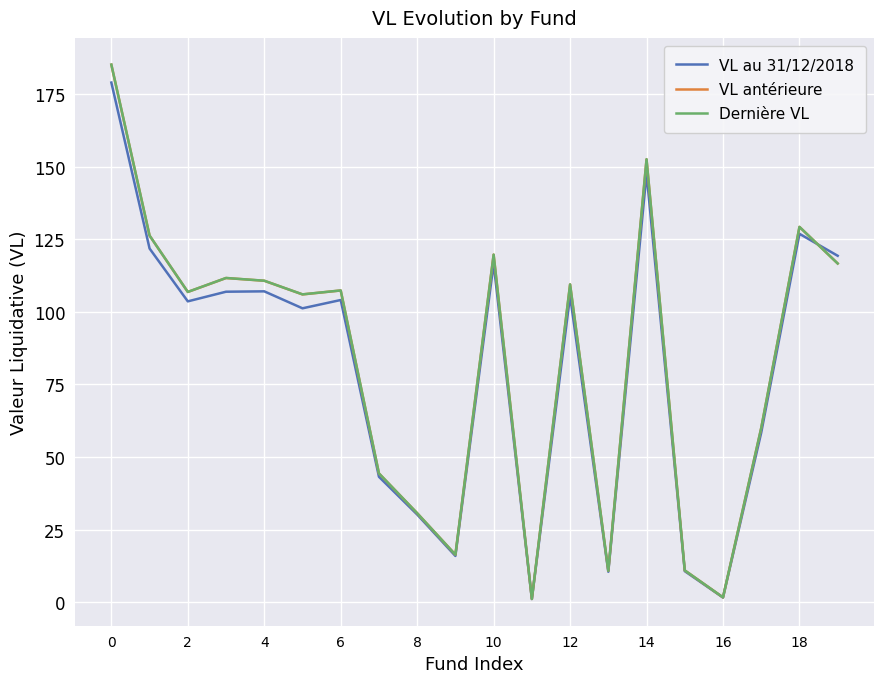

Which series has the widest spread of values?

Dernière VL